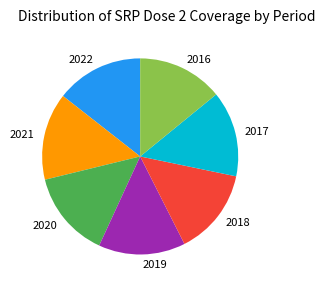

Is it true that 2016 is 25% of the pie?

False